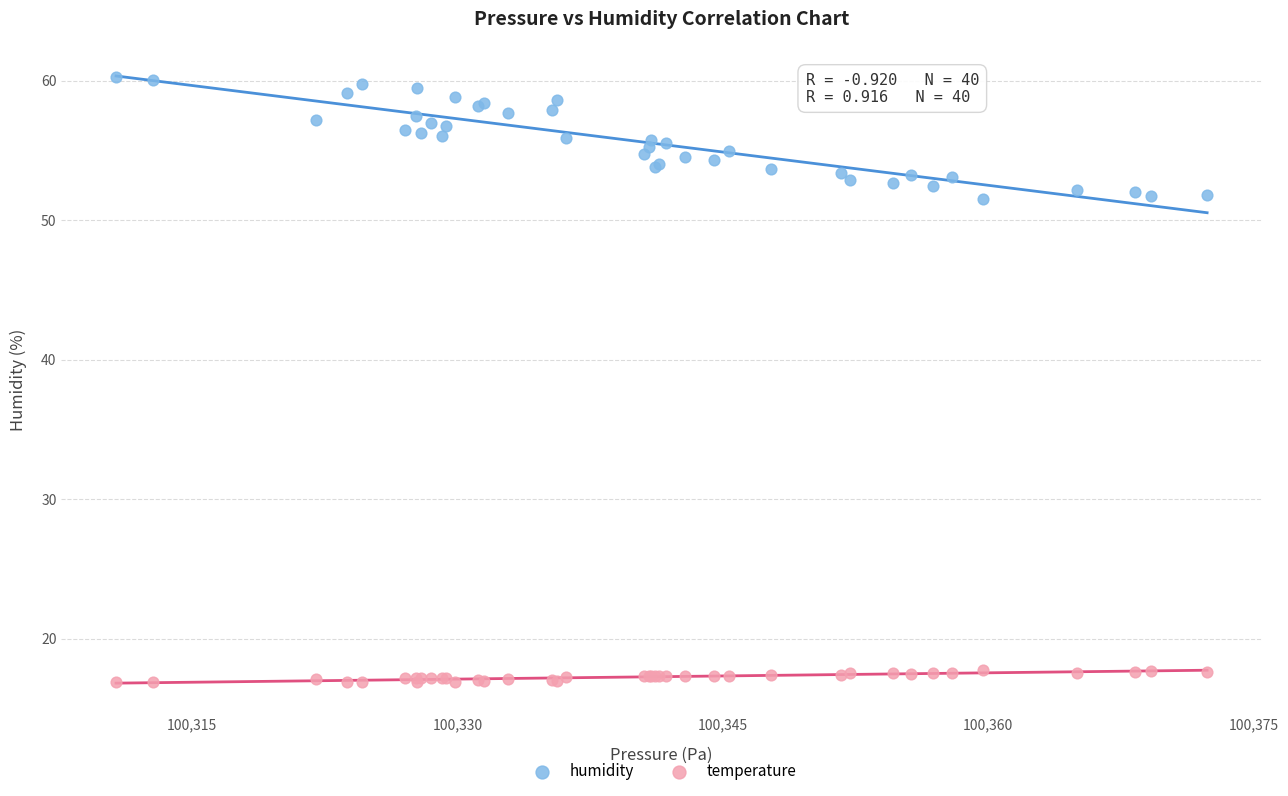

Which series contains the highest Y value?

humidity